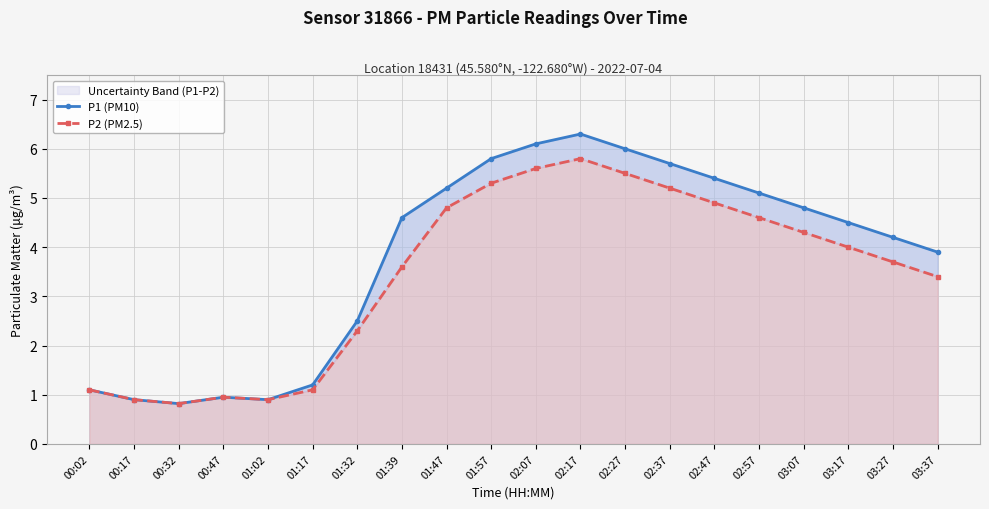

Rank the series by their average value, from highest to lowest.

P1 (PM10), P2 (PM2.5)